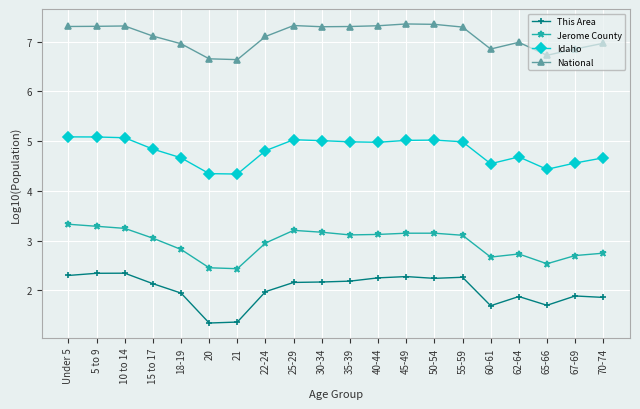

What is the average value of the Idaho series?

4.8